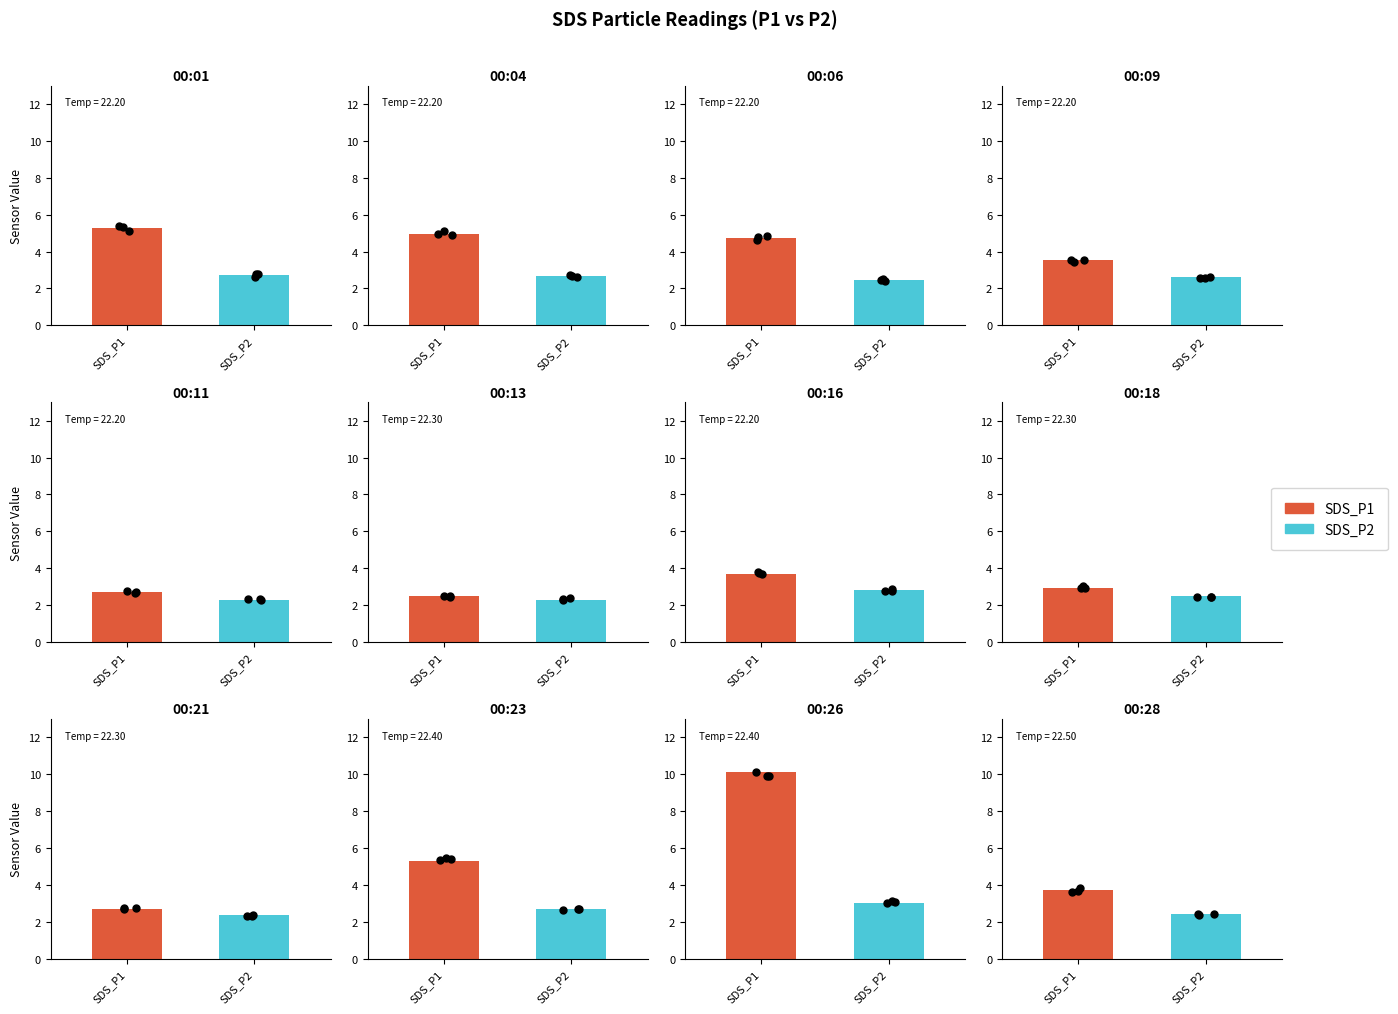

Which series has the largest total across all categories?

SDS_P1